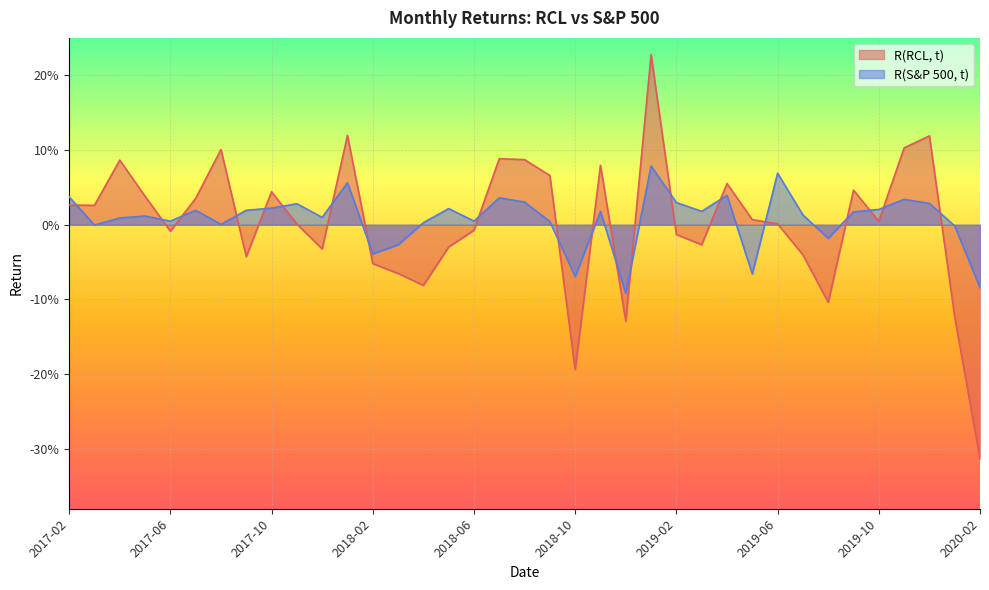

Which series changed the most between 2017-02 and 2017-04?

R(RCL, t)